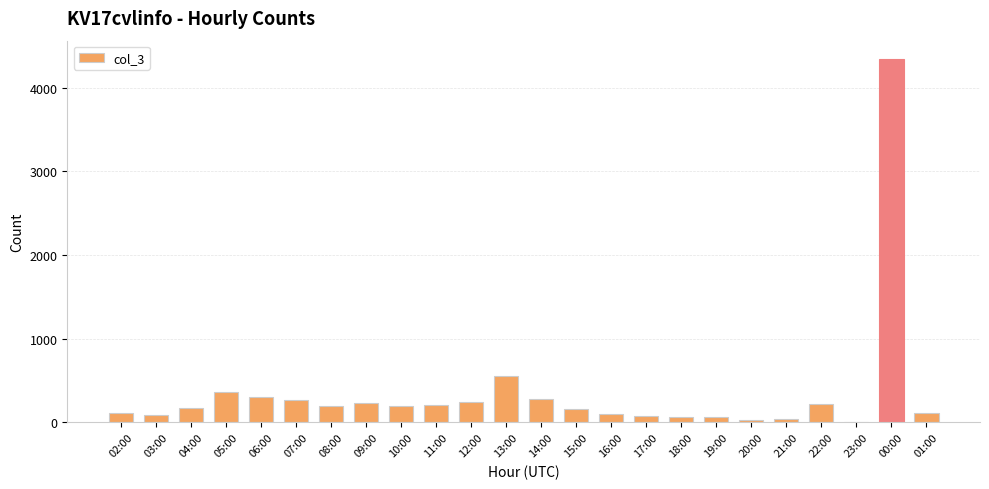

Which category has the highest value across all series?

00:00